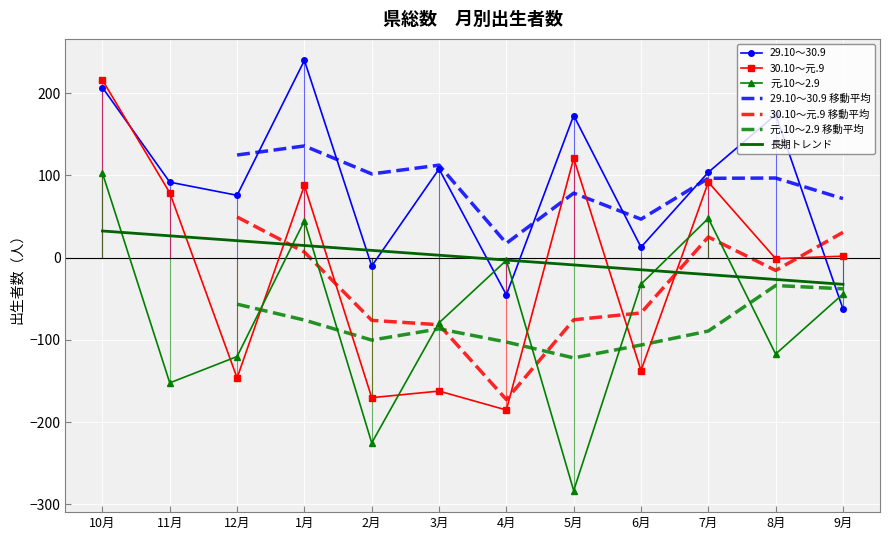

What is the lowest value of the 元.10～2.9 series?

-283.2